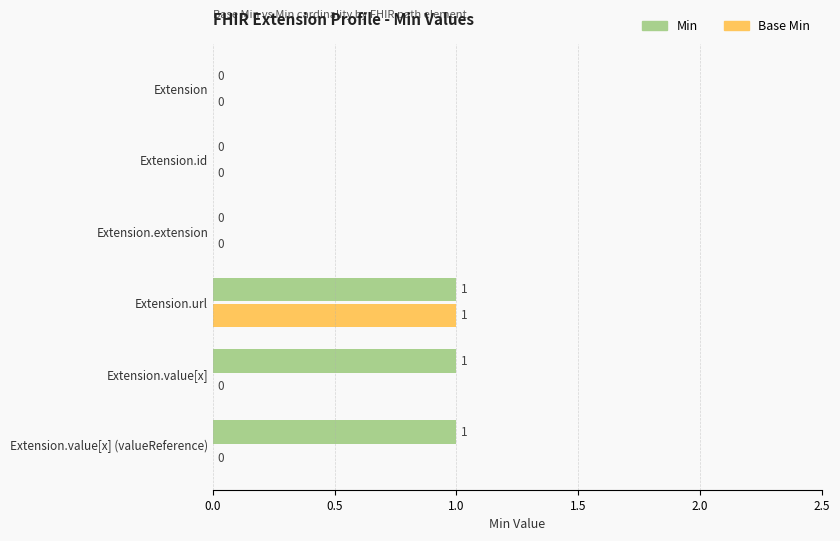

At which category is the sum across all series the highest?

Extension.url